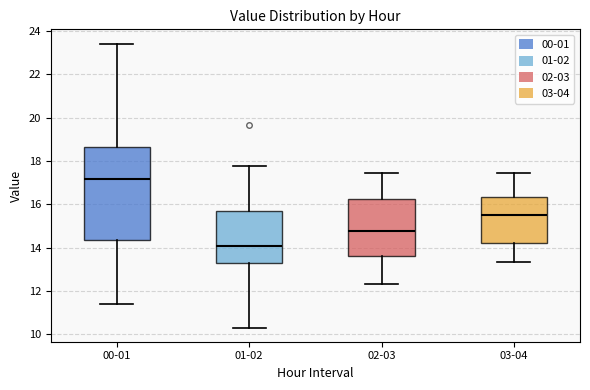

Where does the lower whisker of the box for 00-01 end on the y-axis? The values are not printed on the chart, so give them approximately, as read against the axis.

11.4